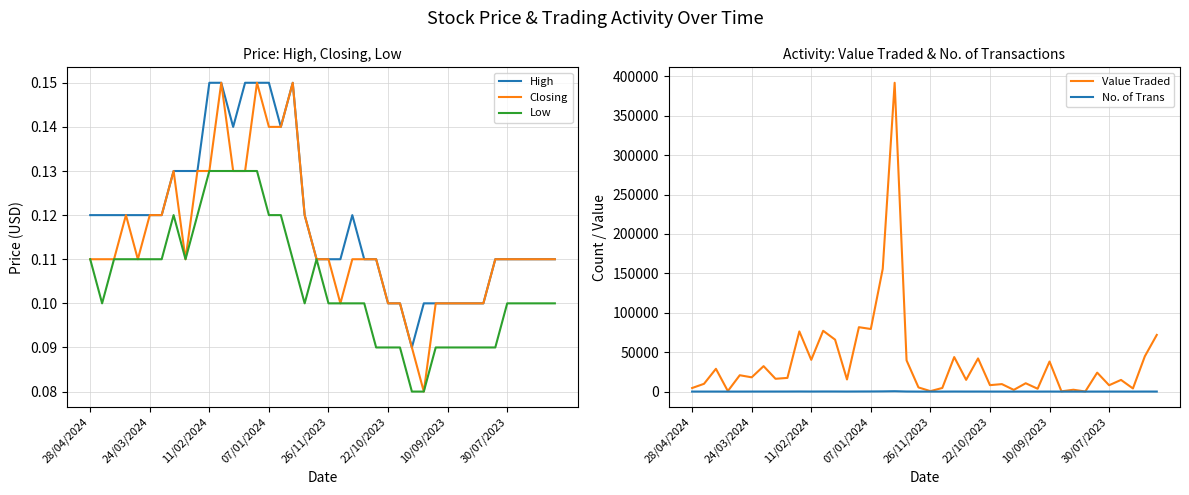

What is the sum of the Closing values at 34 and 28?

0.2